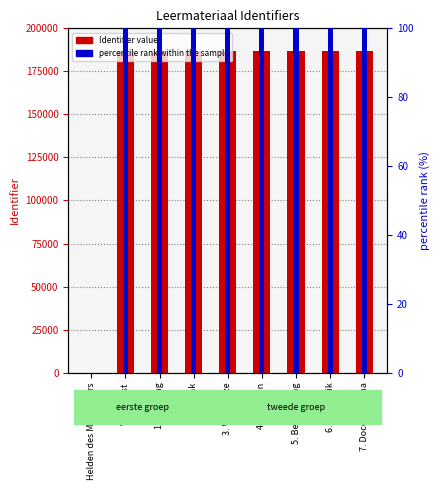

Which label corresponds to the smallest value in the chart?

Helden des Mittelalters